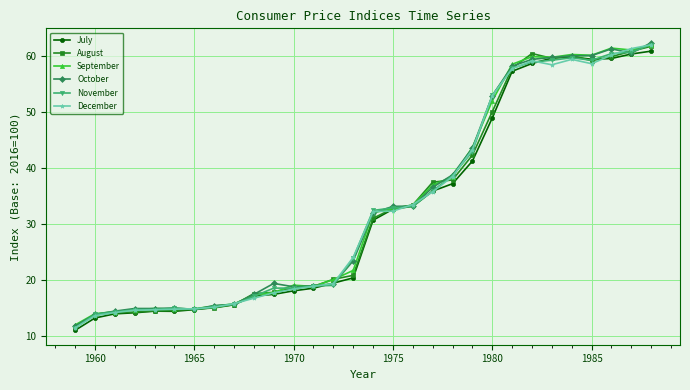

What is the value of the December point at the 6th from the left?

14.8